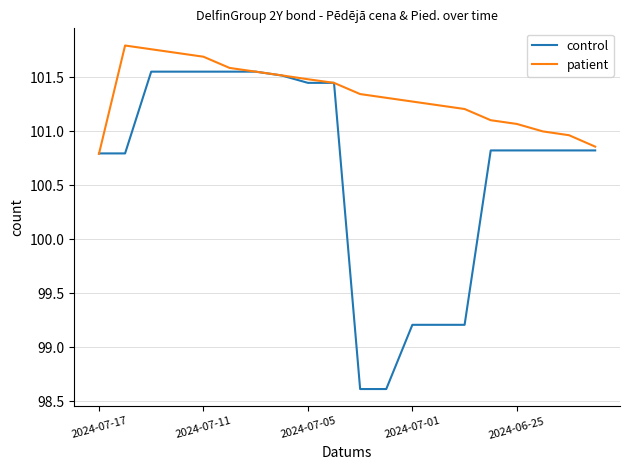

Does the chart have visible grid lines?

Yes